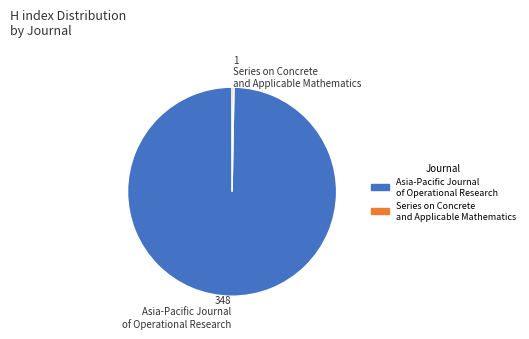

What is the smallest slice in the pie chart?

Series on Concrete and Applicable Mathematics